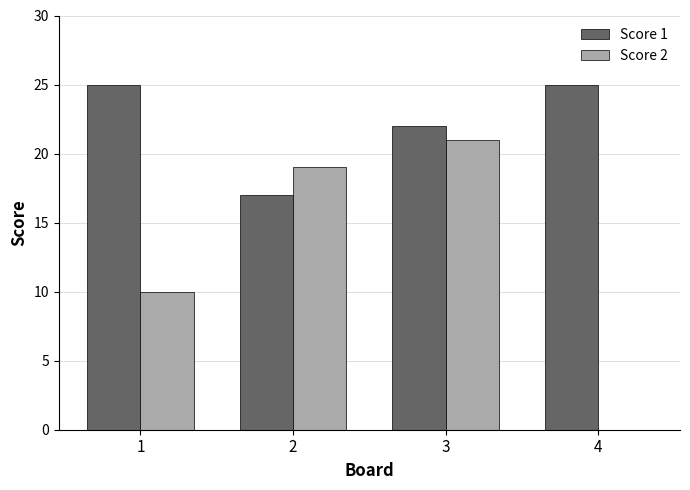

How many categories are shown in the chart?

4